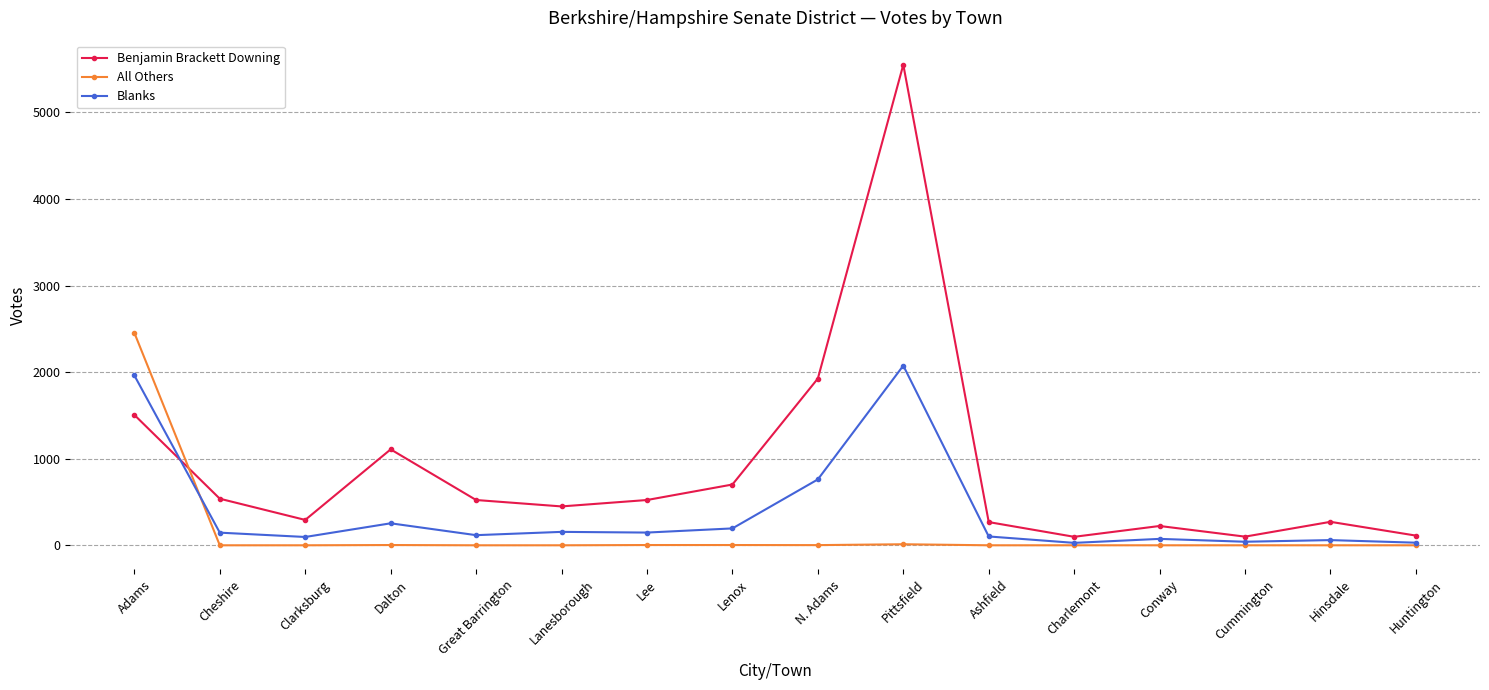

List the series in order of their peak value, lowest first.

Blanks, All Others, Benjamin Brackett Downing